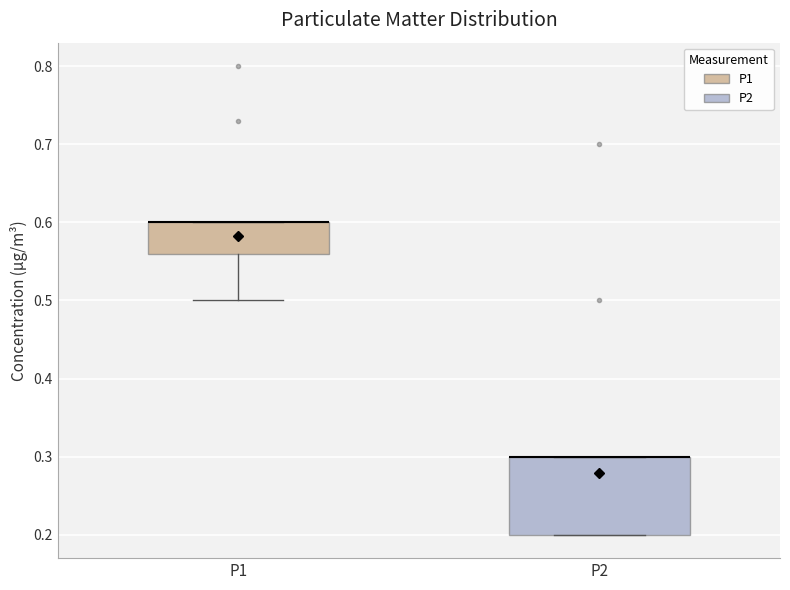

Reading left to right, read every box against the y-axis: the position of its median line, the range the box covers, and the ends of its whiskers. The values are not printed on the chart, so give them approximately, as read against the axis.

P1: median 0.60 (drawn on the box's upper edge), box 0.56 to 0.60, whiskers 0.50 to 0.60
P2: median 0.30 (drawn on the box's upper edge), box 0.20 to 0.30, whiskers 0.20 to 0.30